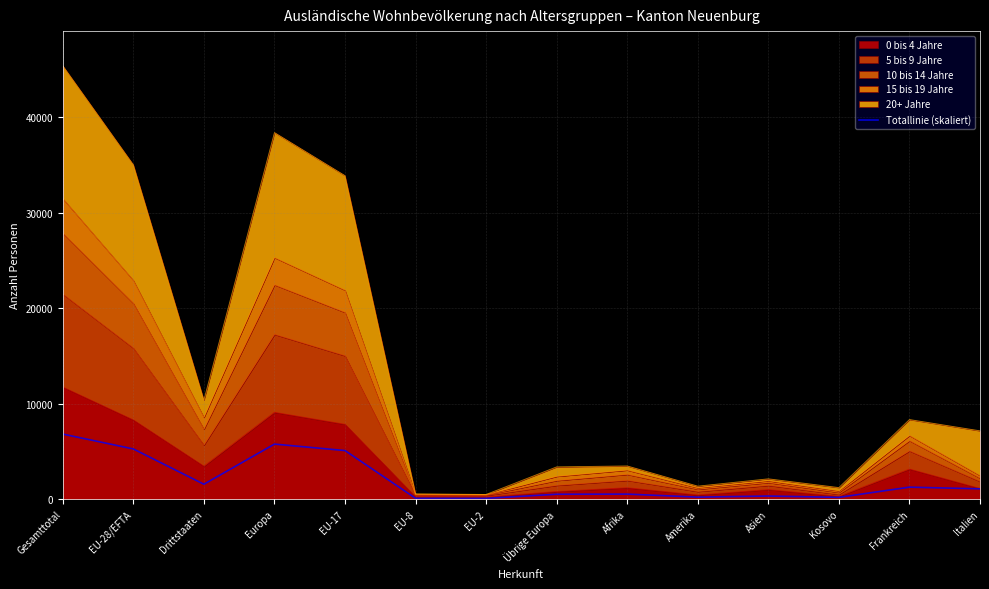

What value does the data have at Übrige Europa?

505.9